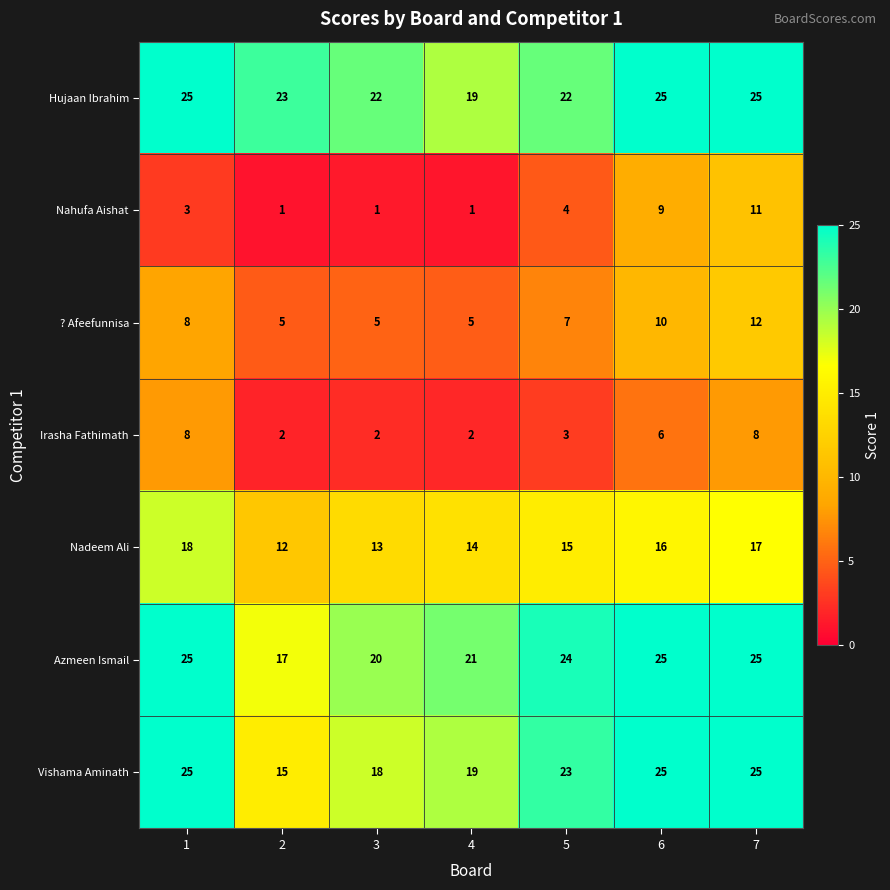

At how many categories does at least one series exceed 13?

7